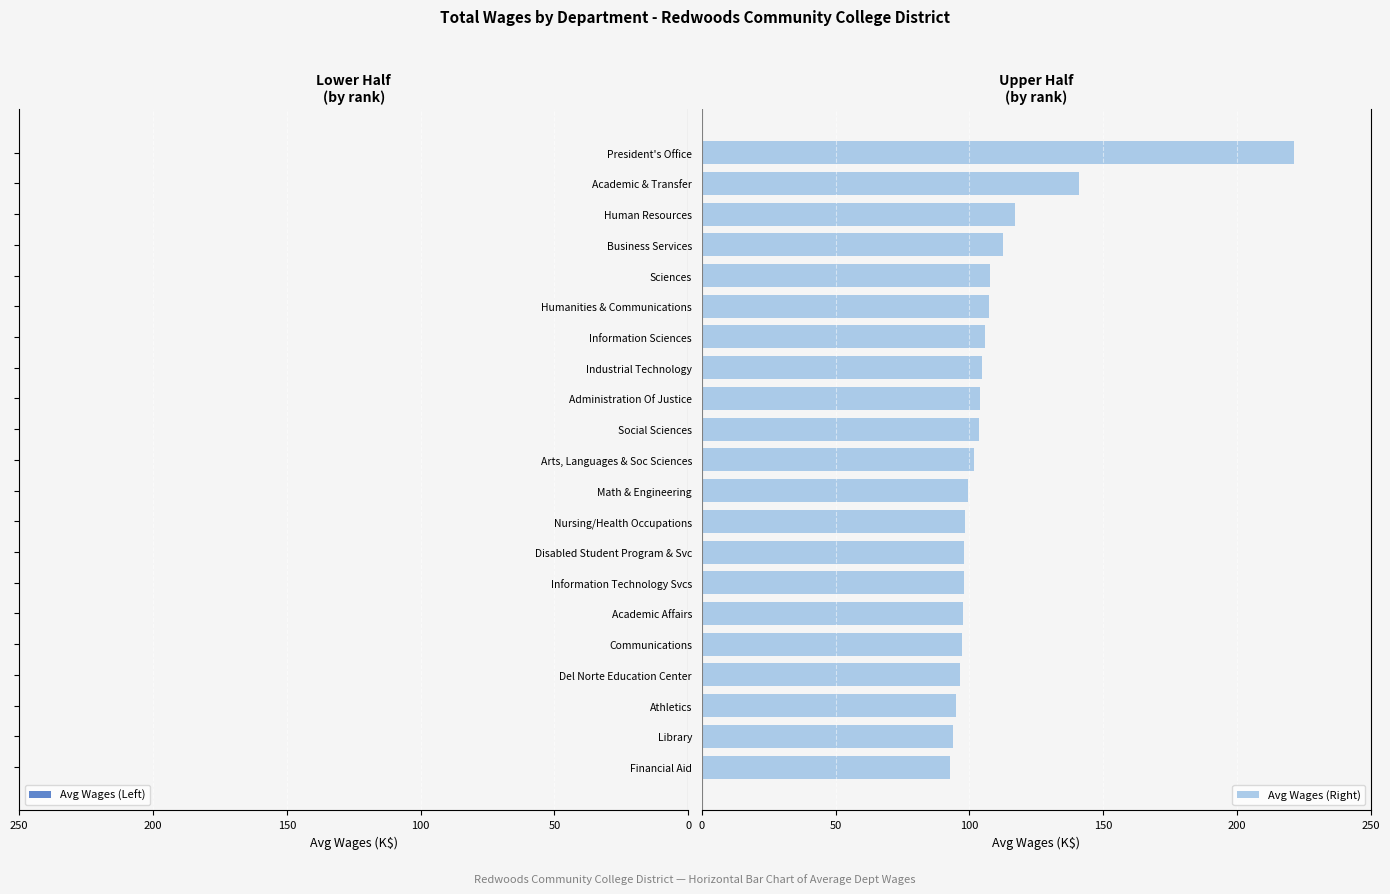

True or false: Avg Wages (Right) has a value of 39.4 at Information Technology Svcs.

False